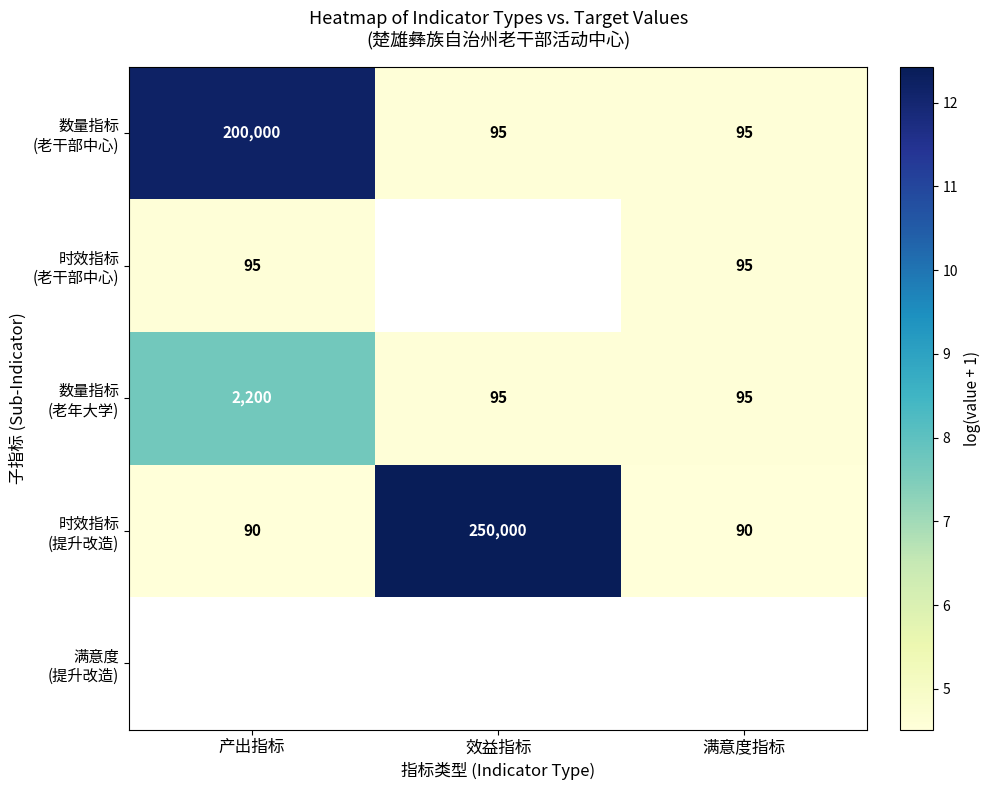

Which series has the largest total across all categories?

时效指标 (提升改造)